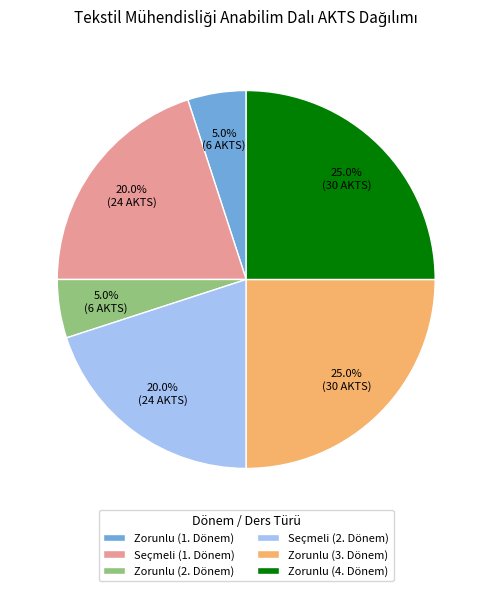

To the nearest percent, what is the average slice percentage?

17%